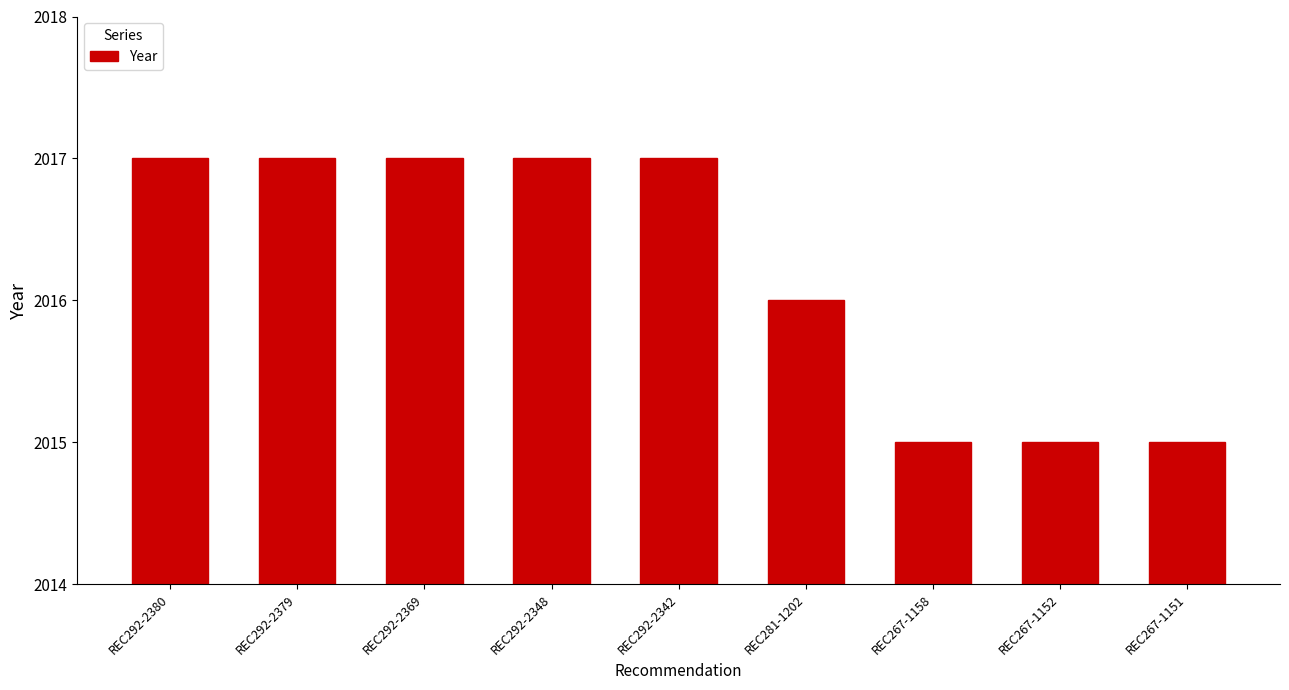

What is the sum of the values at REC292-2379 and REC267-1158?

4032